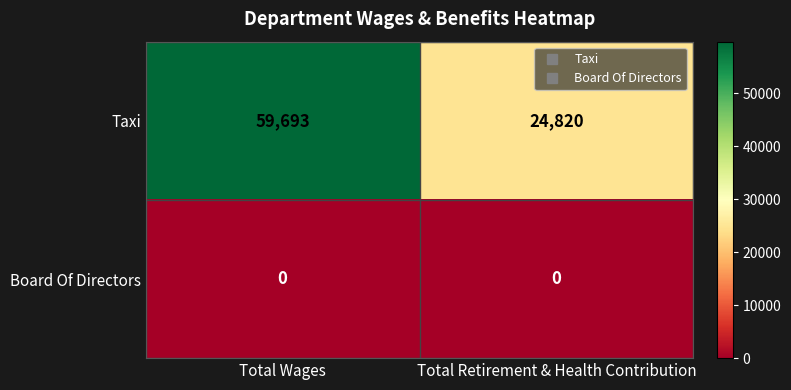

The value of Taxi at Total Wages is 94638. True or false?

False